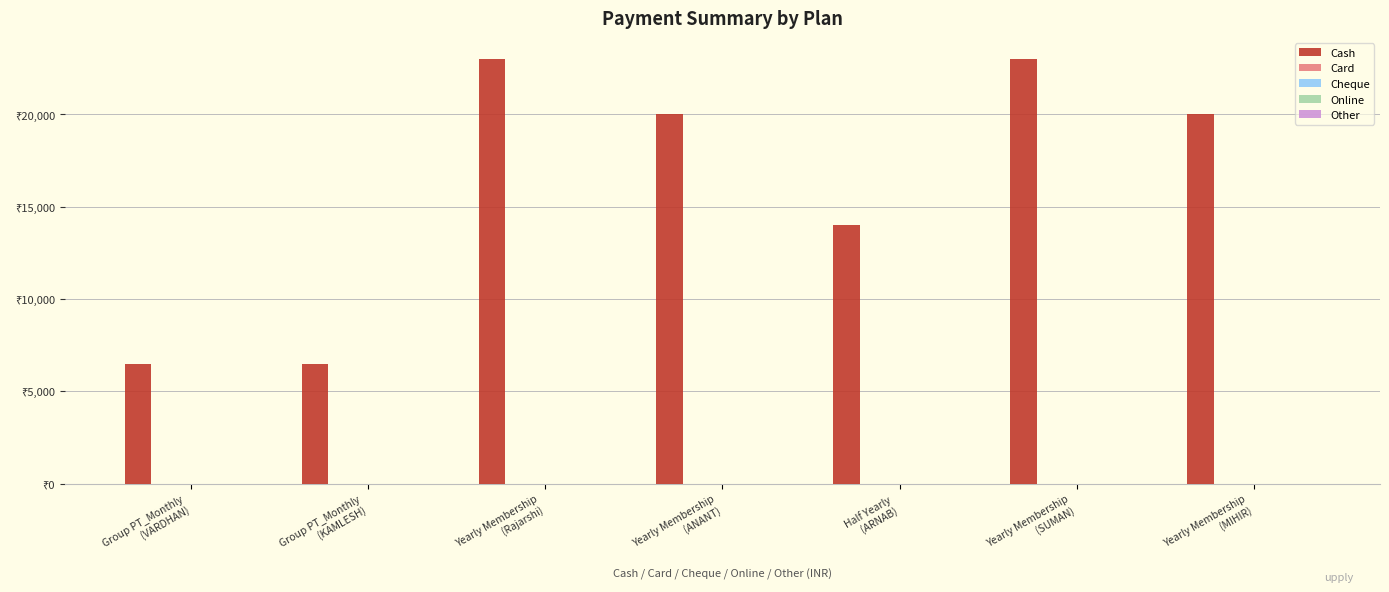

Are the bars horizontal?

No